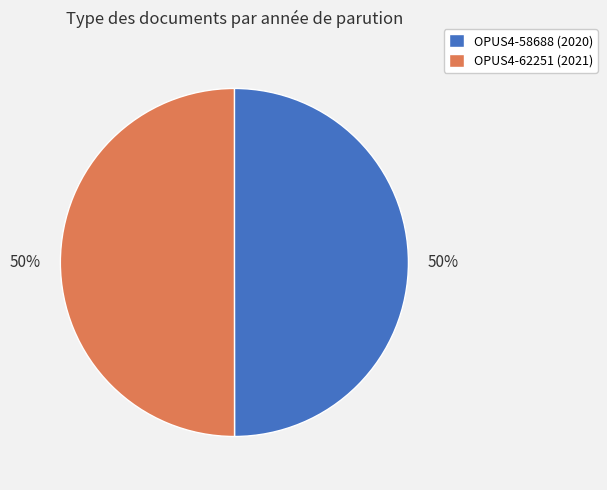

To the nearest percent, what is the average slice percentage?

50%